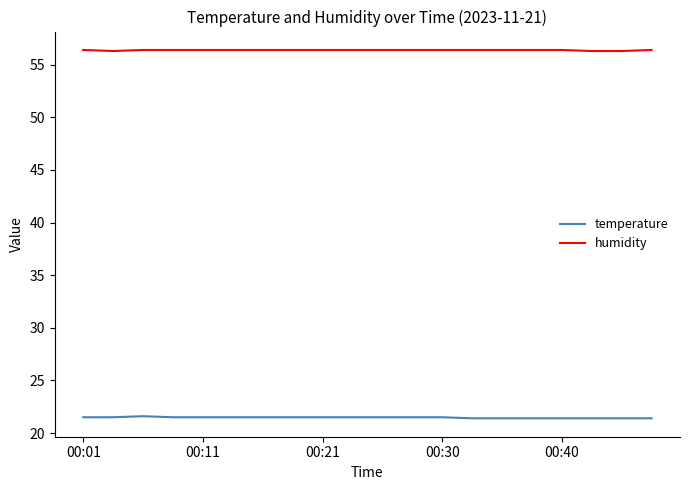

True or false: temperature and humidity intersect in this chart.

False